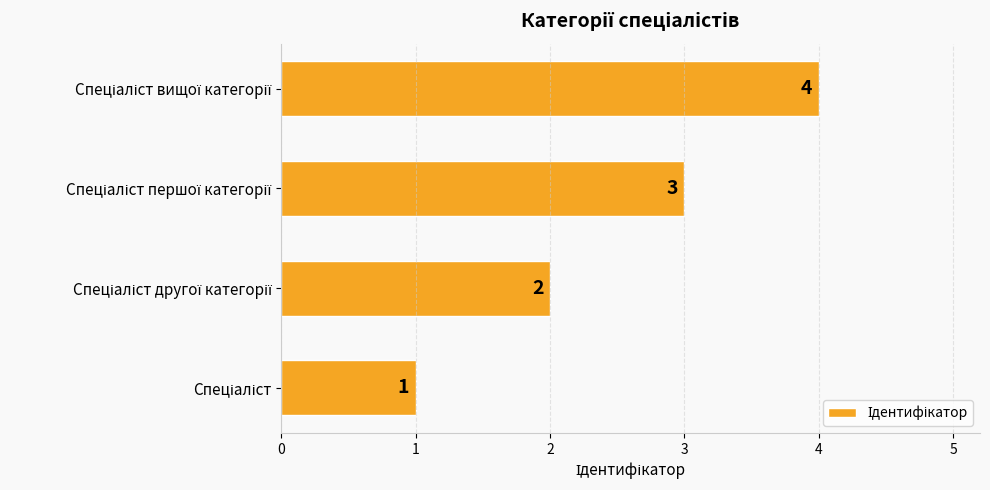

What is the maximum value shown in the chart?

4